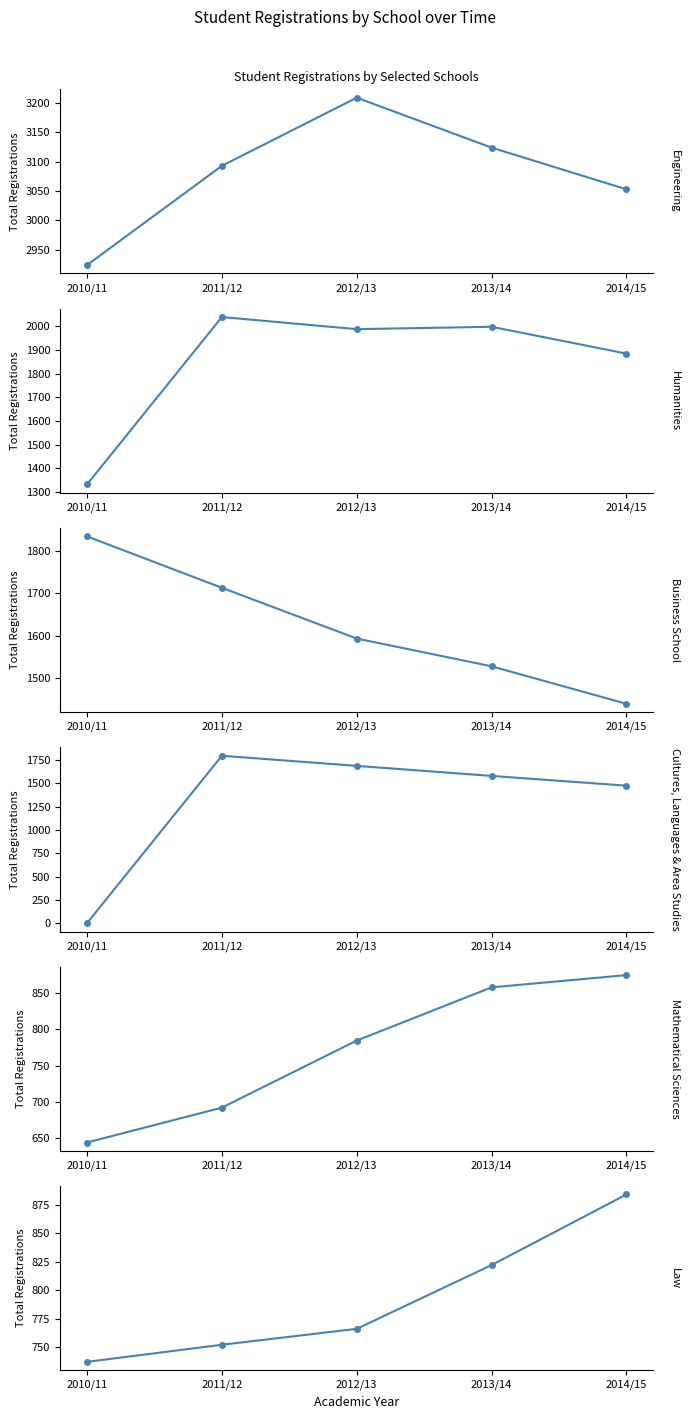

How many lines are shown in the chart?

6